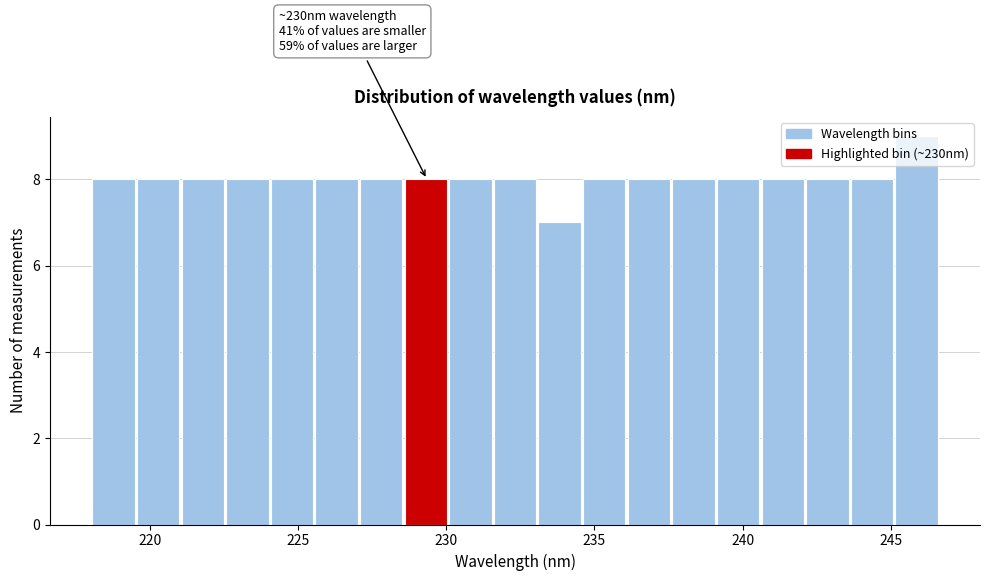

Read against the x-axis, roughly where is the centre of the tallest bar?

246.0